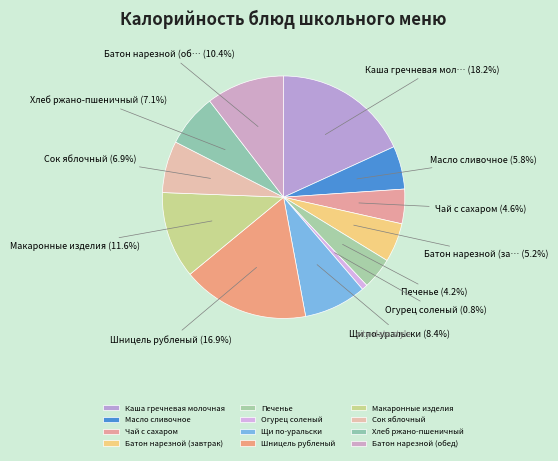

To the nearest percent, what is the average slice percentage?

8%